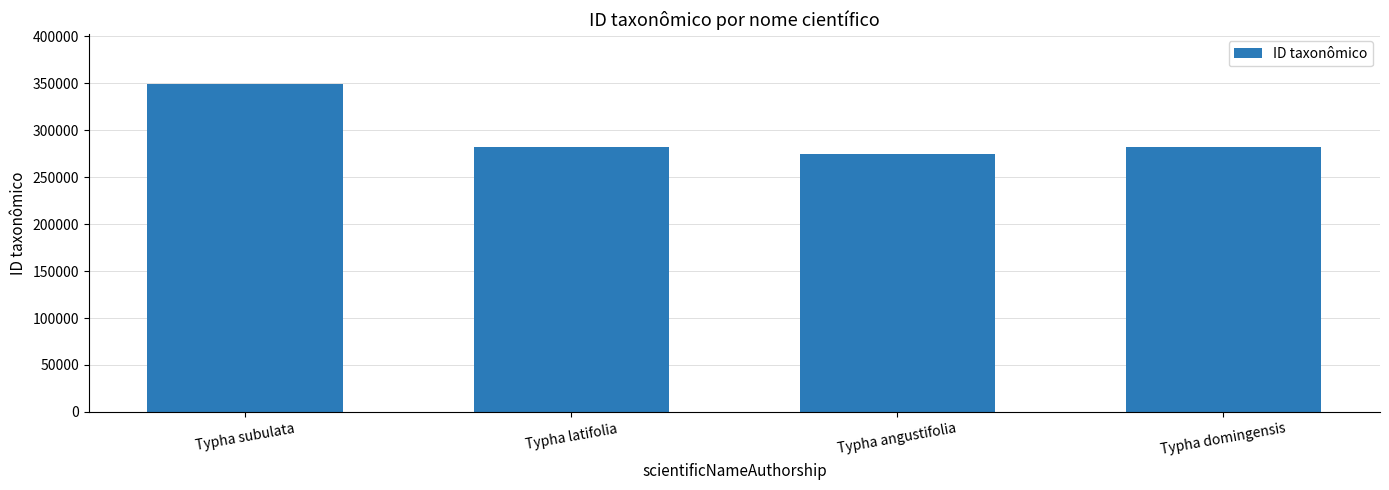

What is the difference between the values at Typha subulata and Typha domingensis?

67171